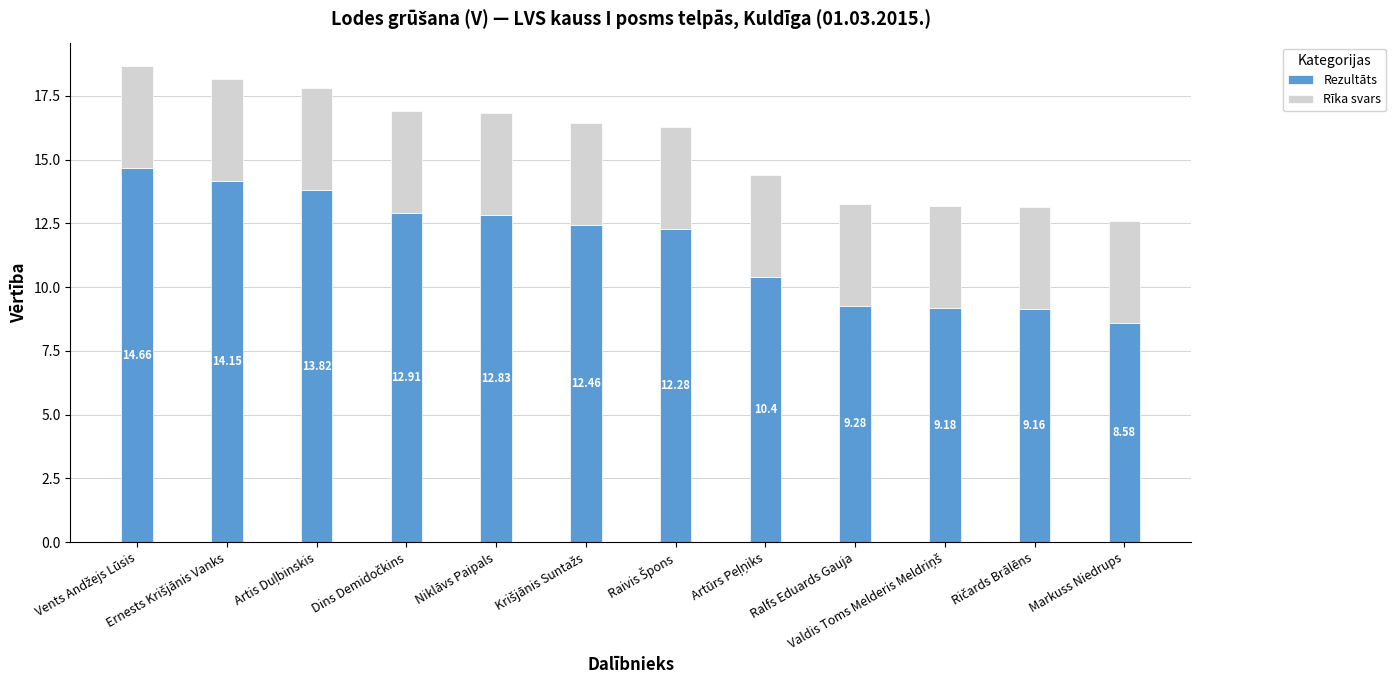

At which label does Rezultāts reach its minimum?

Markuss Niedrups